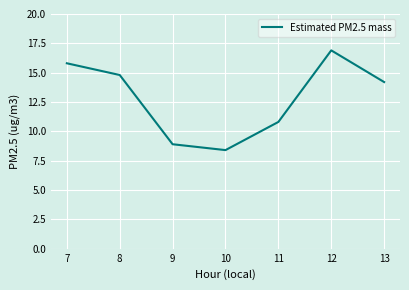

Is it true that the value at 10 is 8.4?

True